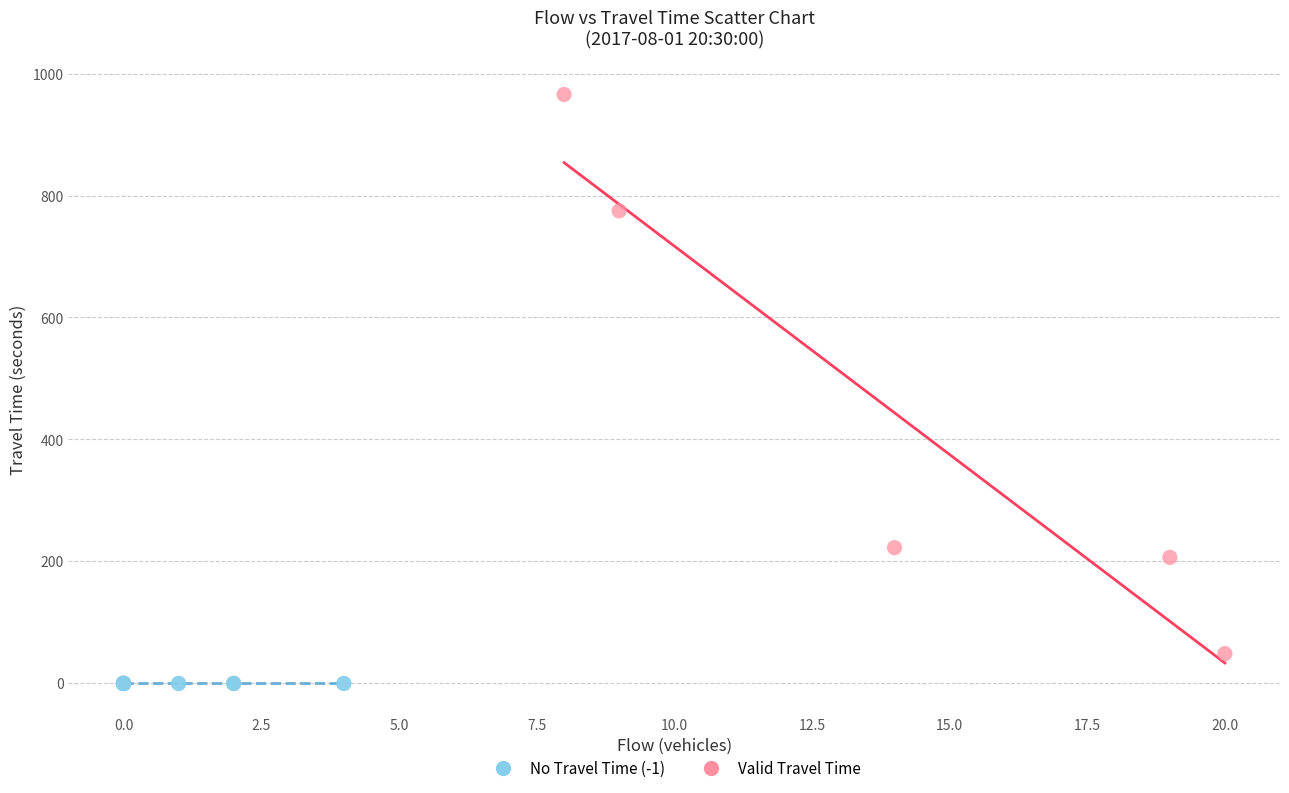

Which series contains the highest Y value?

Valid Travel Time